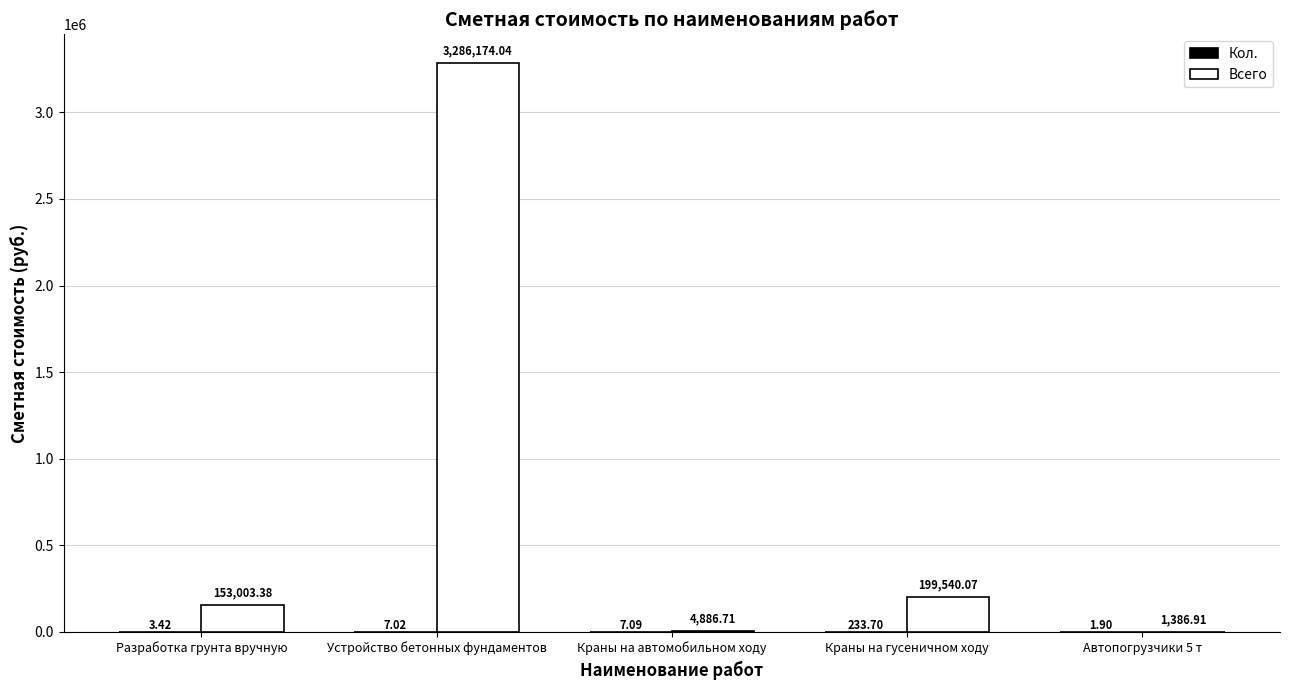

What is the total value across all series at Автопогрузчики 5 т?

1388.8